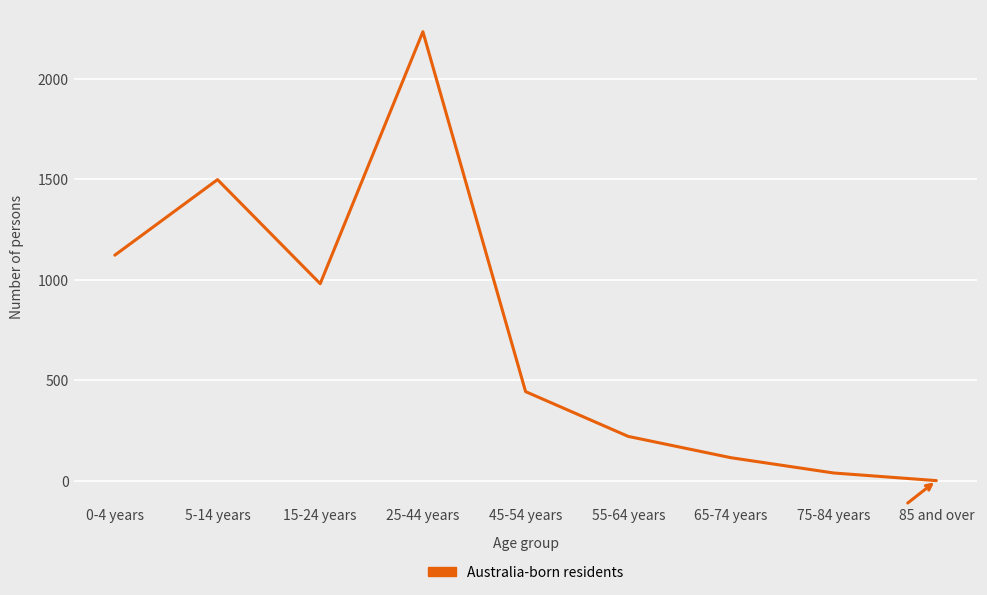

Which label corresponds to the smallest value in the chart?

85 and over